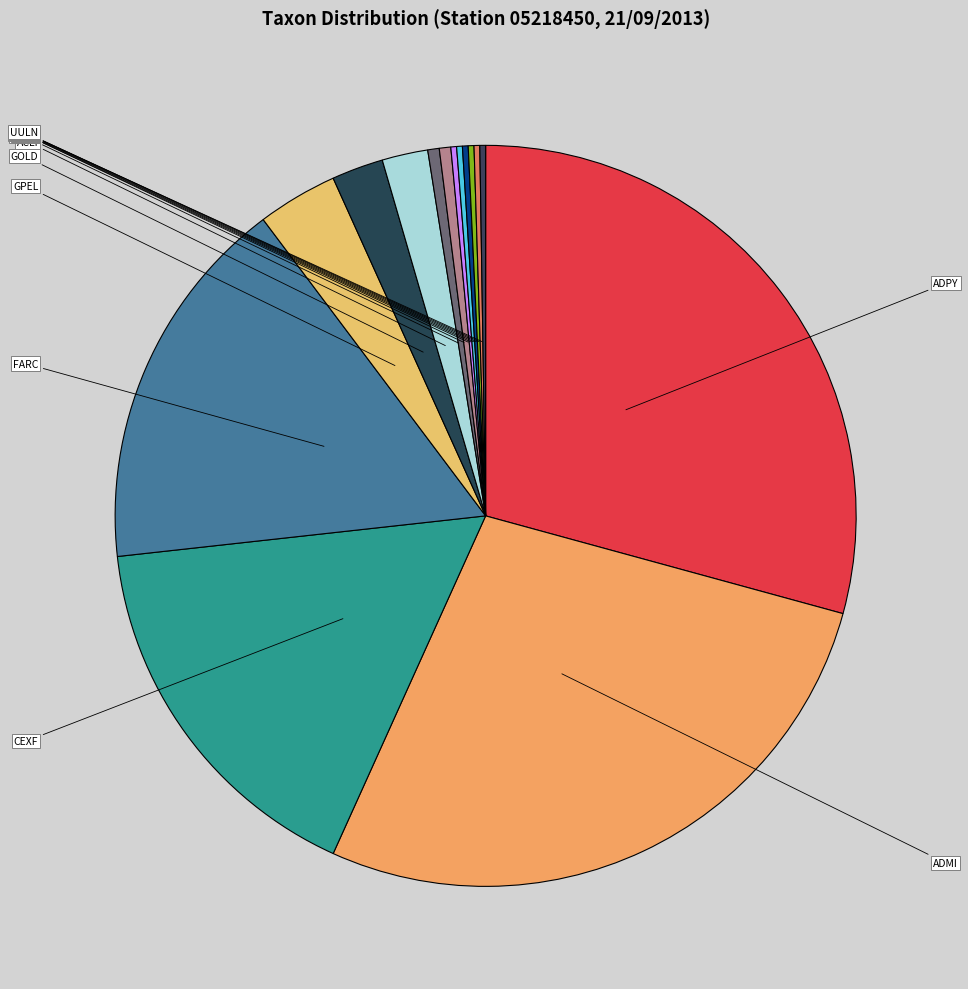

Which category has the biggest portion of the pie?

ADPY